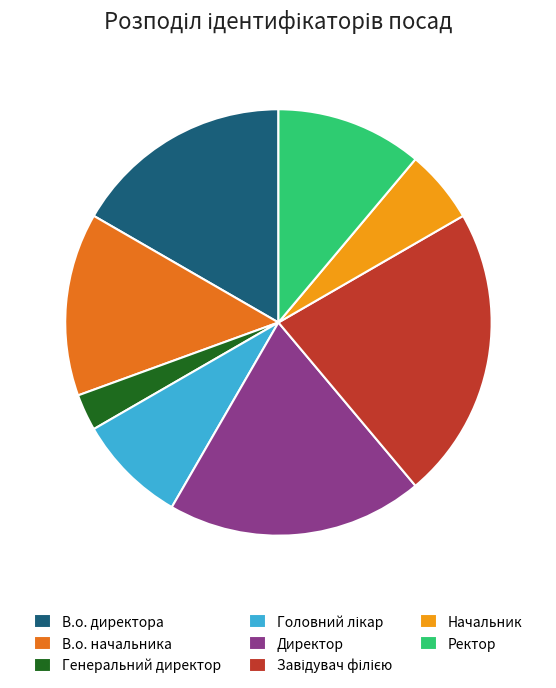

How many slices are in this pie chart?

8